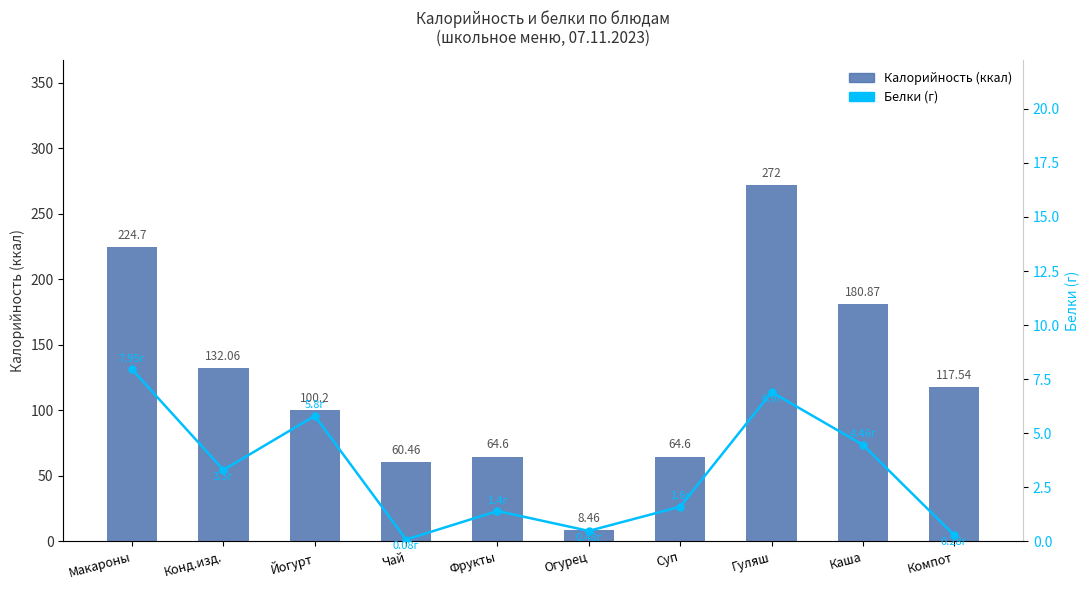

How many data points in Белки (г) are above 3?

5